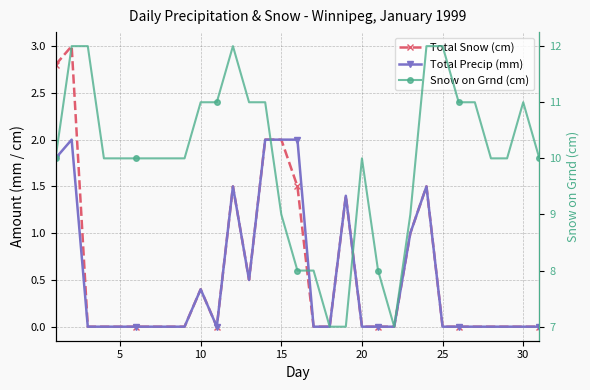

True or false: Snow on Grnd (cm) and Total Snow (cm) intersect in this chart.

False